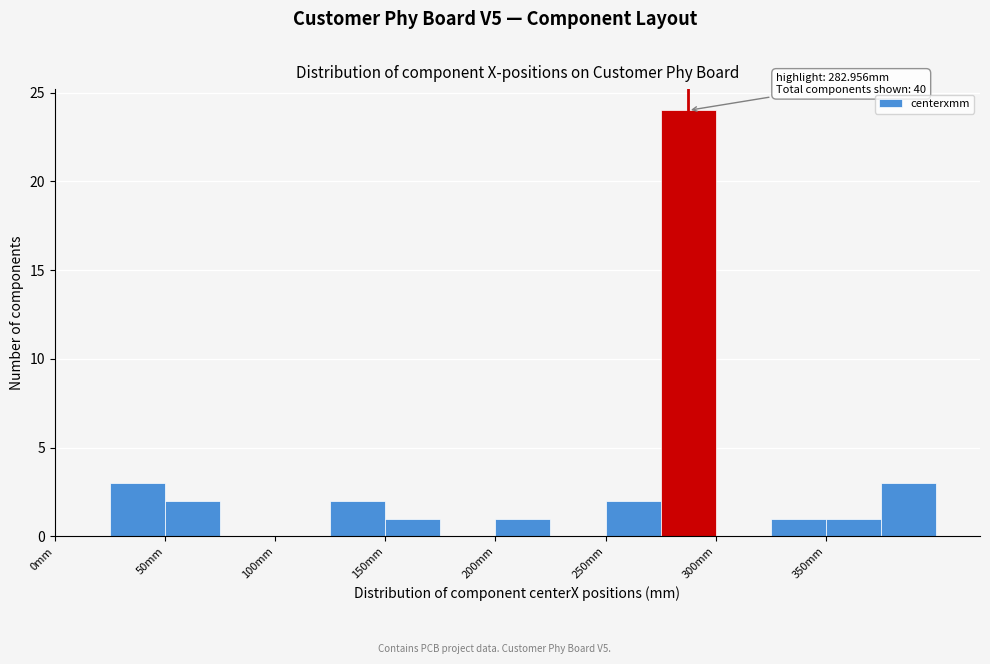

Which range on the x-axis has the tallest bar?

275 to 300